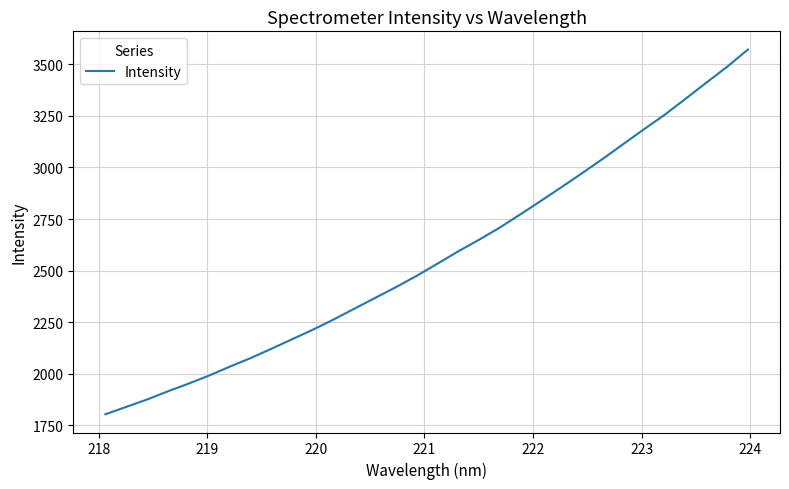

What is the maximum value shown in the chart?

3570.7